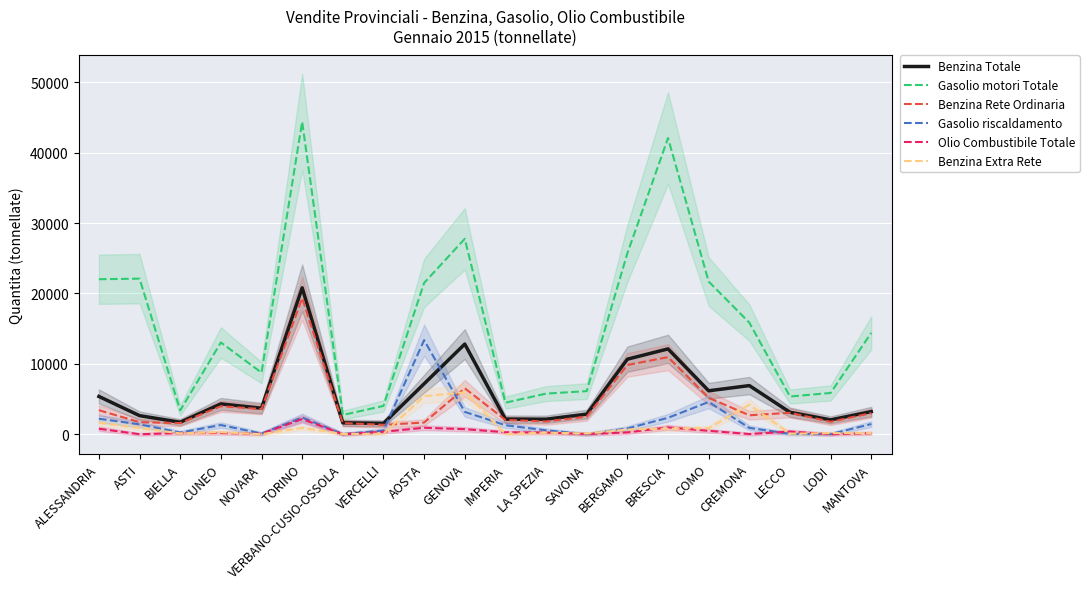

Reading right to left, what are all the values shown in this chart?

Benzina Totale: MANTOVA=3214	LODI=2040	LECCO=3122	CREMONA=6910	COMO=6174	BRESCIA=12124	BERGAMO=10662	SAVONA=2853	LA SPEZIA=2131	IMPERIA=2148	GENOVA=12809	AOSTA=7170	VERCELLI=1540	VERBANO-CUSIO-OSSOLA=1624	TORINO=20801	NOVARA=3699	CUNEO=4311	BIELLA=1703	ASTI=2642	ALESSANDRIA=5368
Gasolio motori Totale: MANTOVA=14404	LODI=5865	LECCO=5361	CREMONA=15853	COMO=21686	BRESCIA=42074	BERGAMO=25707	SAVONA=6122	LA SPEZIA=5771	IMPERIA=4482	GENOVA=27757	AOSTA=21495	VERCELLI=4026	VERBANO-CUSIO-OSSOLA=2738	TORINO=44372	NOVARA=8749	CUNEO=13038	BIELLA=3388	ASTI=22099	ALESSANDRIA=22021
Benzina Rete Ordinaria: MANTOVA=3001	LODI=1769	LECCO=3047	CREMONA=2693	COMO=5181	BRESCIA=10950	BERGAMO=9842	SAVONA=2504	LA SPEZIA=1815	IMPERIA=2033	GENOVA=6529	AOSTA=1666	VERCELLI=1336	VERBANO-CUSIO-OSSOLA=1585	TORINO=19328	NOVARA=3572	CUNEO=3981	BIELLA=1580	ASTI=1713	ALESSANDRIA=3418
Gasolio riscaldamento: MANTOVA=1448	LODI=25	LECCO=52	CREMONA=904	COMO=4586	BRESCIA=2335	BERGAMO=823	SAVONA=6	LA SPEZIA=553	IMPERIA=1284	GENOVA=3176	AOSTA=13368	VERCELLI=527	VERBANO-CUSIO-OSSOLA=15	TORINO=2377	NOVARA=99	CUNEO=1307	BIELLA=241	ASTI=1409	ALESSANDRIA=2202
Olio Combustibile Totale: MANTOVA=143	LODI=0	LECCO=382	CREMONA=28	COMO=483	BRESCIA=976	BERGAMO=258	SAVONA=29	LA SPEZIA=237	IMPERIA=281	GENOVA=721	AOSTA=920	VERCELLI=347	VERBANO-CUSIO-OSSOLA=0	TORINO=2151	NOVARA=58	CUNEO=171	BIELLA=170	ASTI=0	ALESSANDRIA=782
Benzina Extra Rete: MANTOVA=168	LODI=155	LECCO=75	CREMONA=4187	COMO=864	BRESCIA=799	BERGAMO=668	SAVONA=109	LA SPEZIA=230	IMPERIA=17	GENOVA=5954	AOSTA=5403	VERCELLI=71	VERBANO-CUSIO-OSSOLA=39	TORINO=899	NOVARA=0	CUNEO=288	BIELLA=123	ASTI=864	ALESSANDRIA=1616